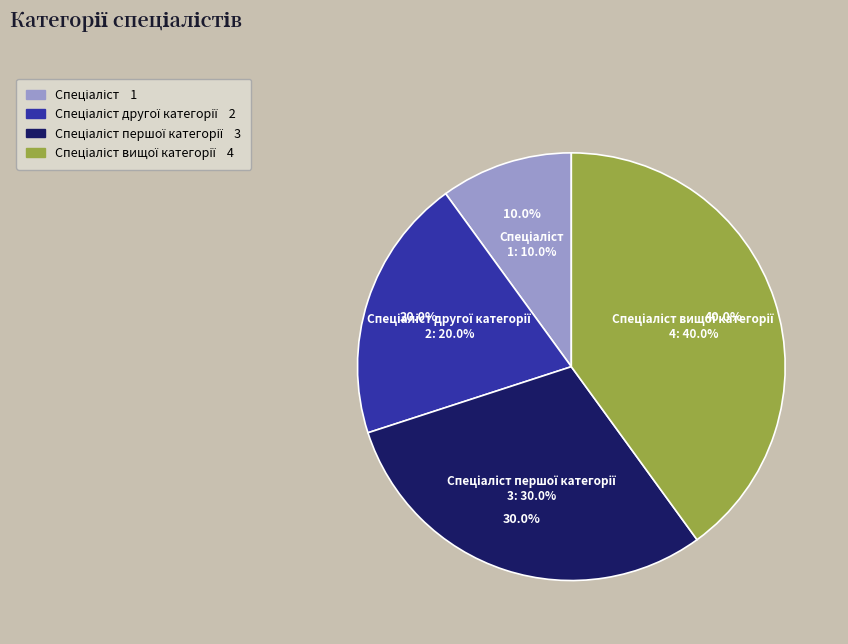

To the nearest percent, what is the difference between the largest and smallest slice percentages?

30%